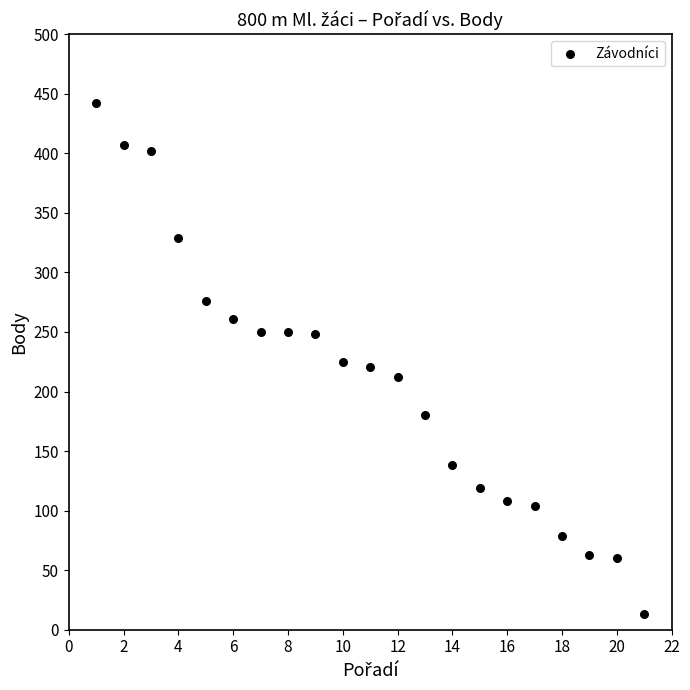

What is the range of X values (max minus min)?

20